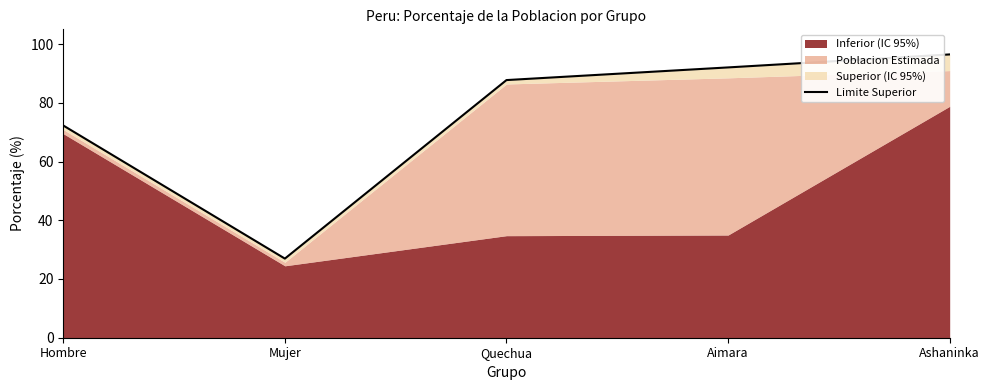

Reading left to right, list all the values displayed in this chart.

72.3	26.9	87.7	92.0	96.5